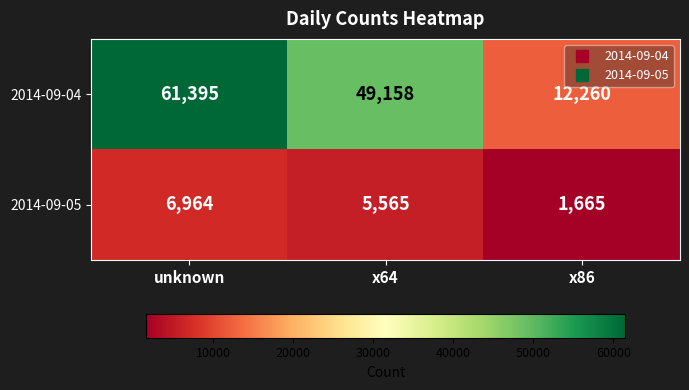

What is the difference between the 2014-09-05 values at x64 and x86?

3900